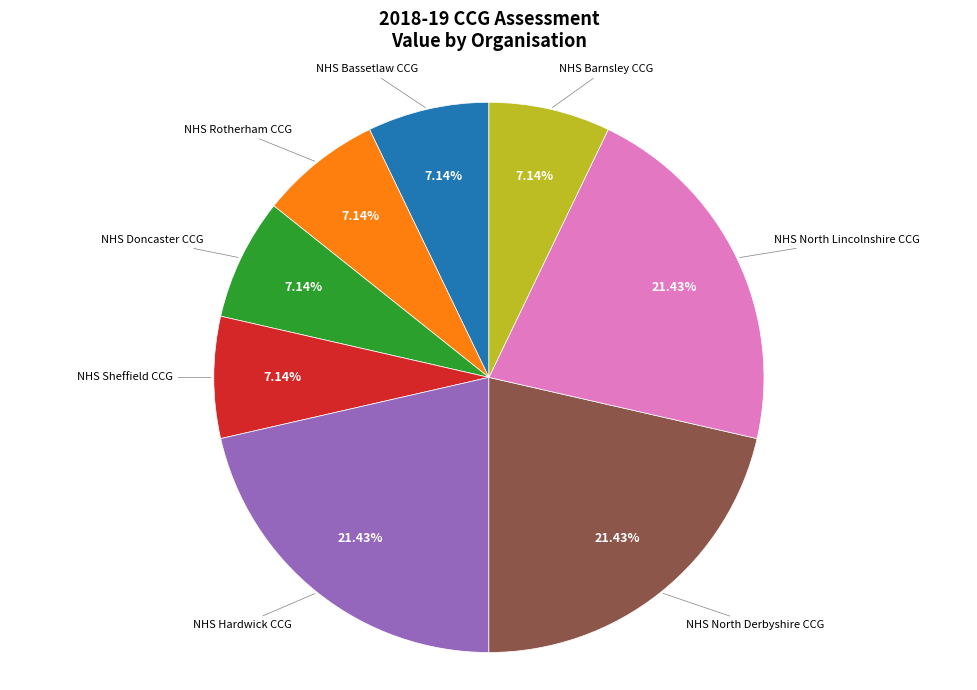

Is NHS Rotherham CCG the majority of the pie?

No